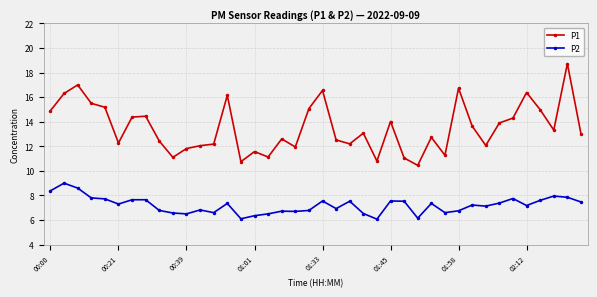

List the series in order of their peak value, highest first.

P1, P2